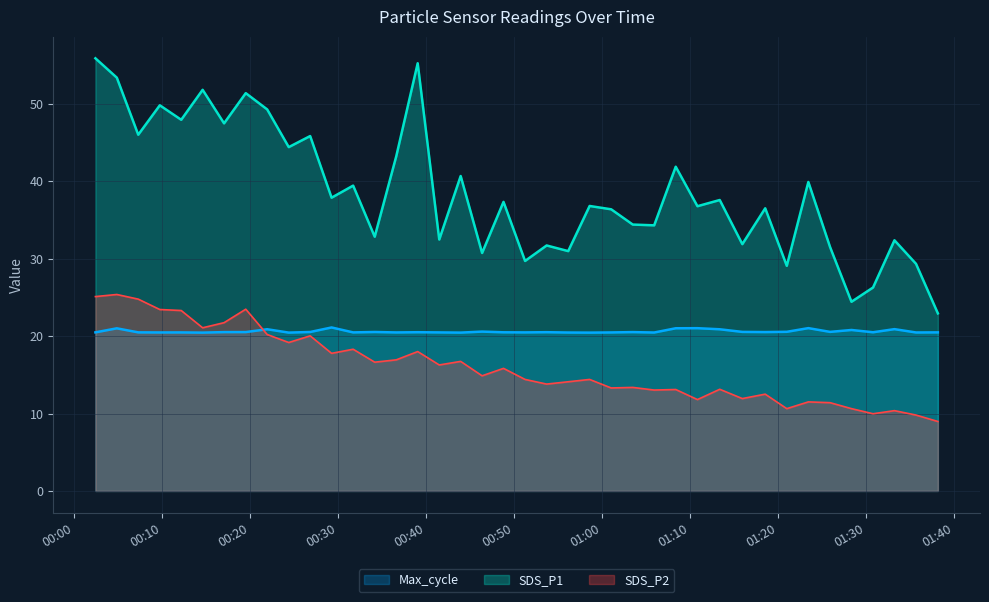

True or false: Max_cycle and SDS_P2 cross at least once.

True